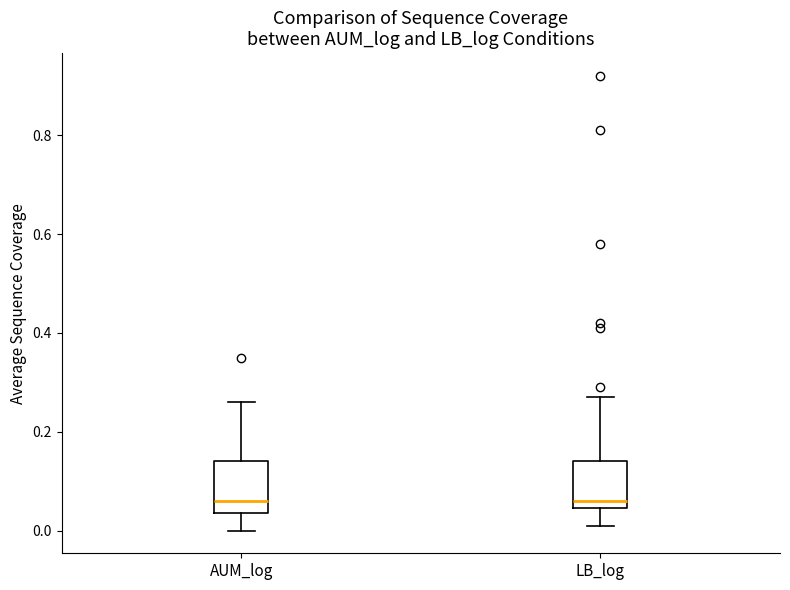

Reading left to right, read every box against the y-axis: the position of its median line, the range the box covers, and the ends of its whiskers. The values are not printed on the chart, so give them approximately, as read against the axis.

AUM_log: median 0.06, box 0.04 to 0.14, whiskers 0.00 to 0.26
LB_log: median 0.06, box 0.04 to 0.14, whiskers 0.02 to 0.28